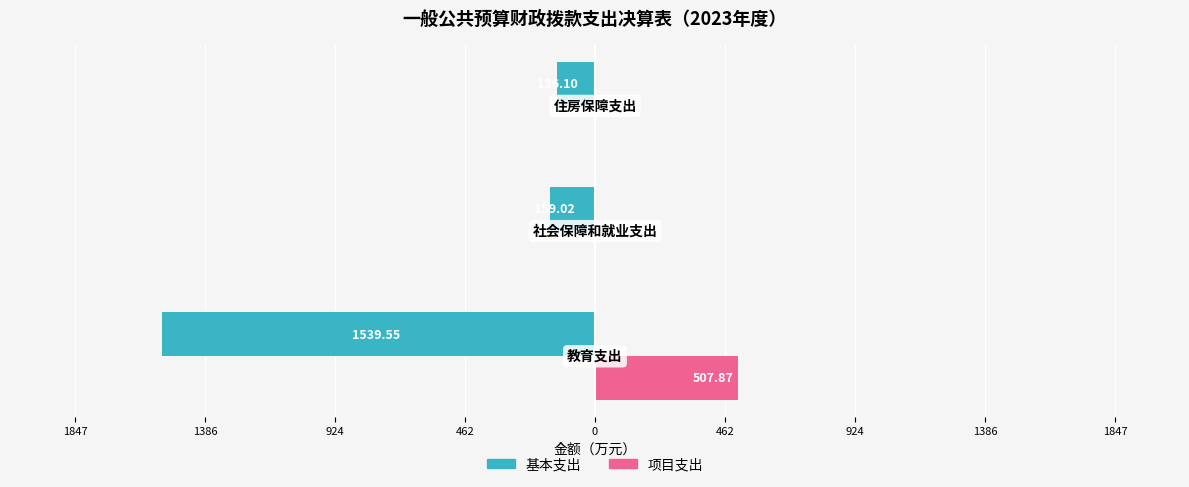

What is the minimum value shown in the chart?

-1539.5